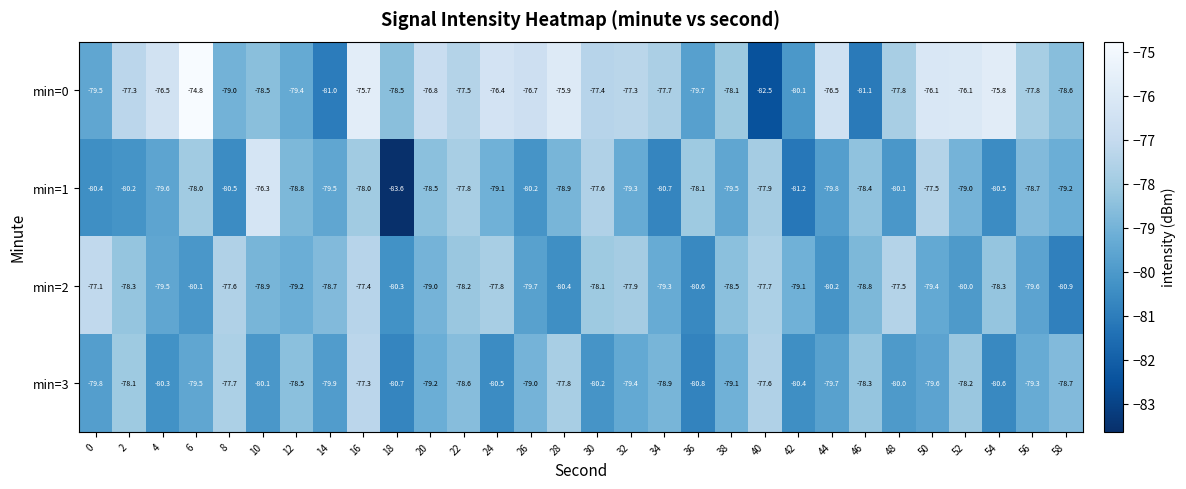

Rank the series by their maximum value, from highest to lowest.

min=0, min=1, min=2, min=3